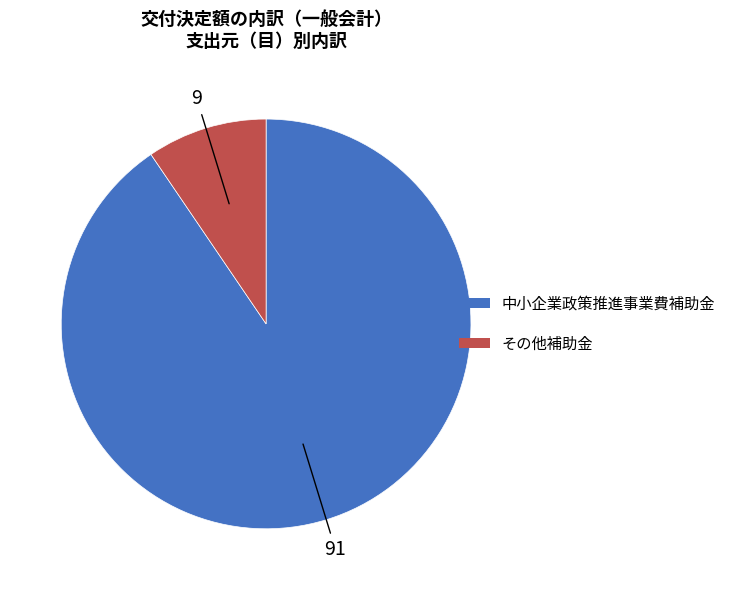

Does any single category account for the majority?

Yes